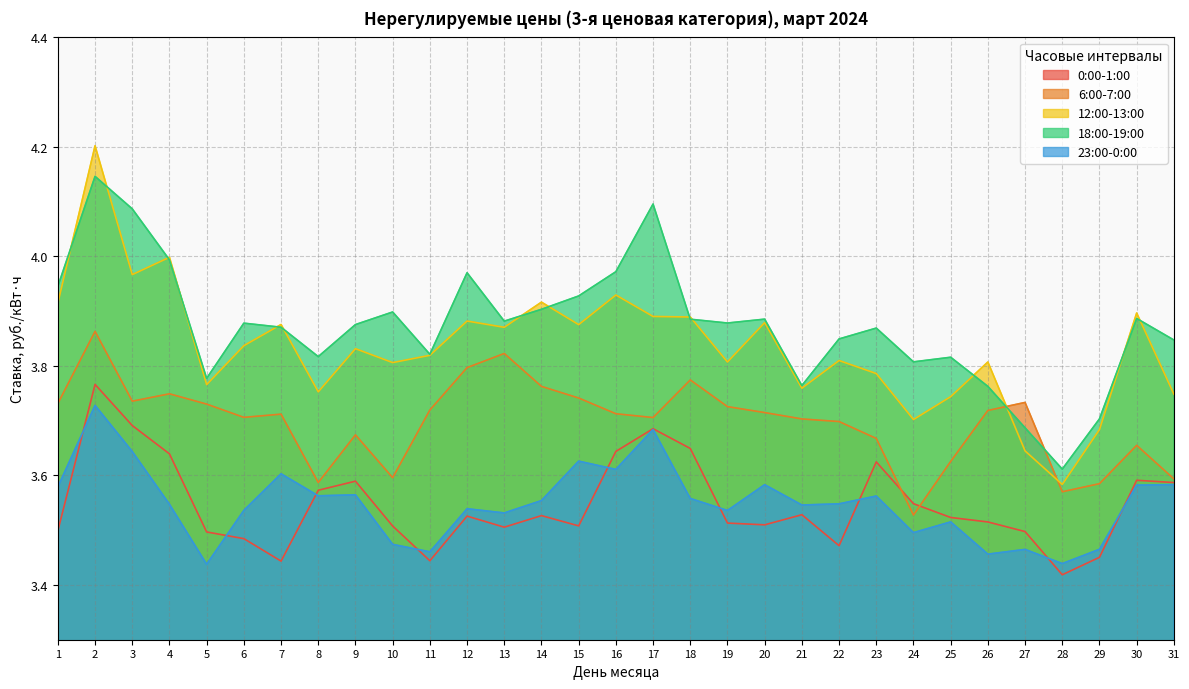

What is the approximate value of 6:00-7:00 at 22?

3.7